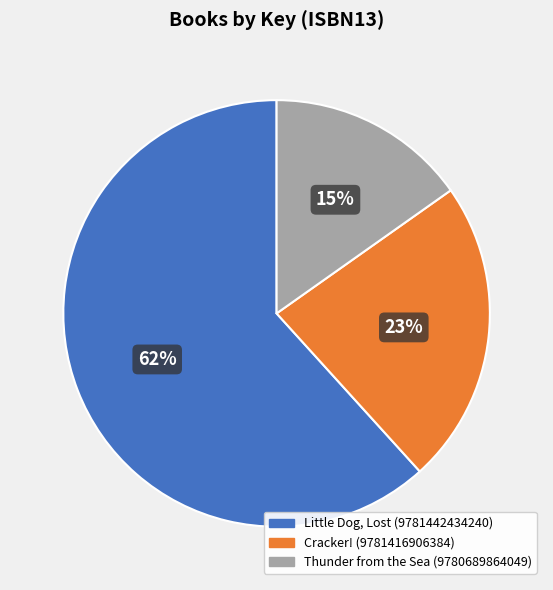

Which has a higher value, Little Dog, Lost (9781442434240) or Thunder from the Sea (9780689864049)?

Little Dog, Lost (9781442434240)